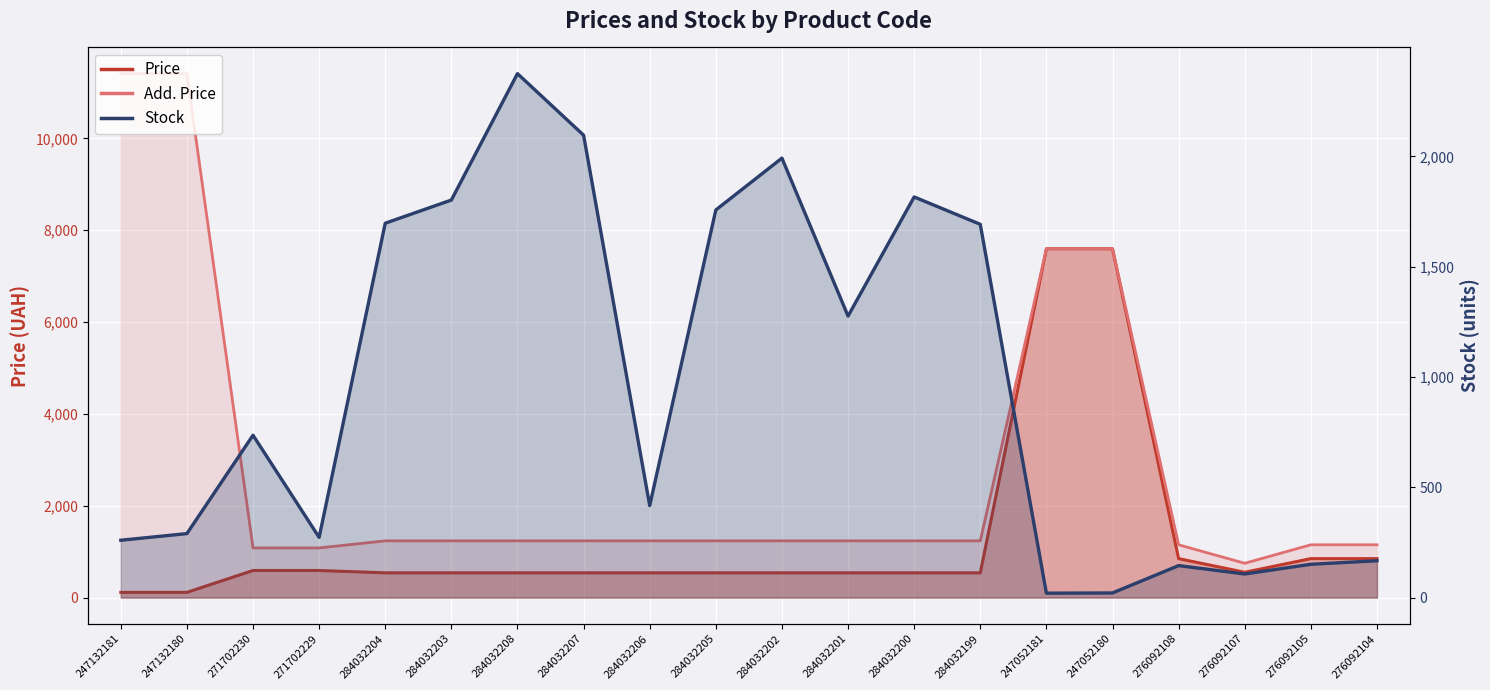

What is the average value of the Price series?

1254.4